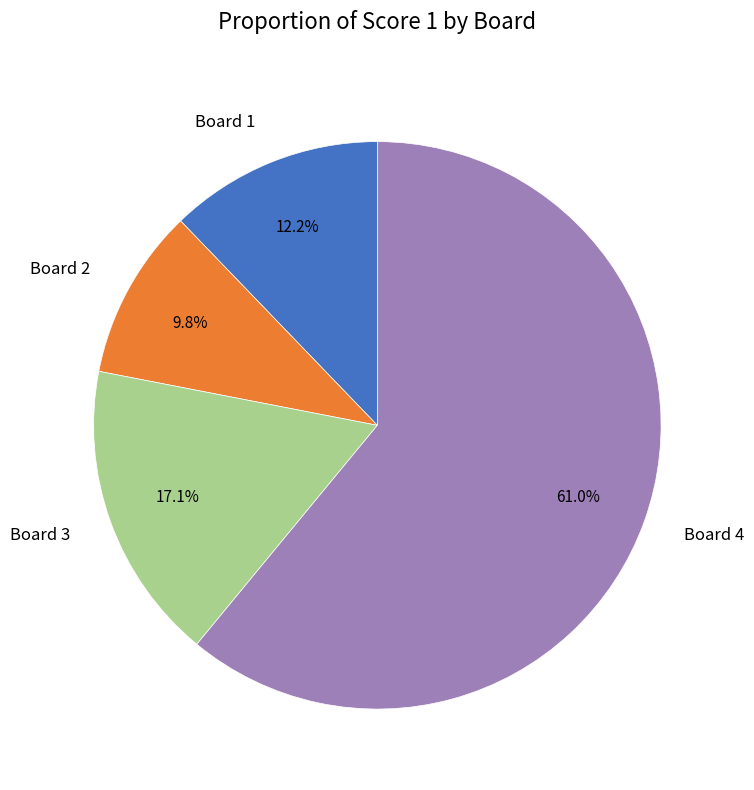

To the nearest percent, what is the difference between the largest and smallest slice percentages?

51%